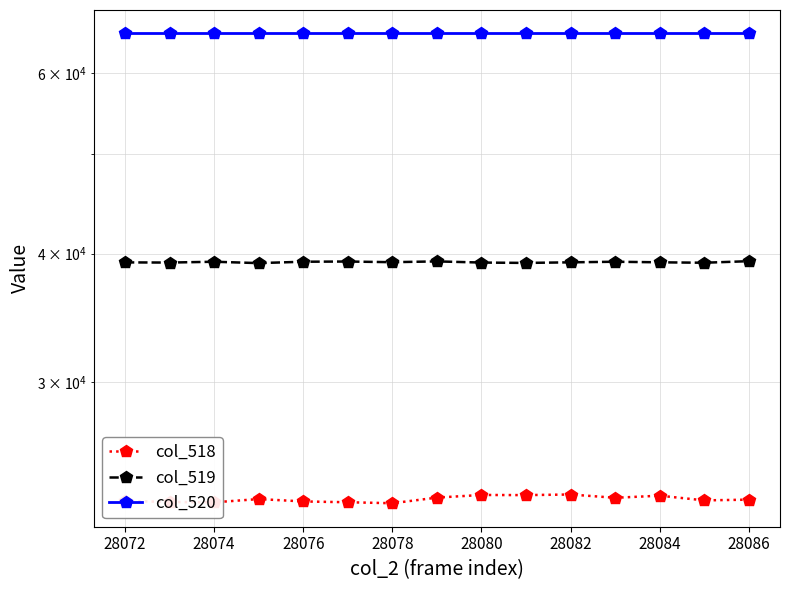

Reading left to right, list all the values displayed in this chart.

col_518: 22985	22928	22910	23079	22956	22915	22864	23154	23292	23284	23316	23145	23254	23011	23048
col_519: 39231	39215	39288	39167	39289	39307	39248	39319	39216	39184	39236	39288	39238	39199	39338
col_520: 65535	65535	65535	65535	65535	65535	65535	65535	65535	65535	65535	65535	65535	65535	65535